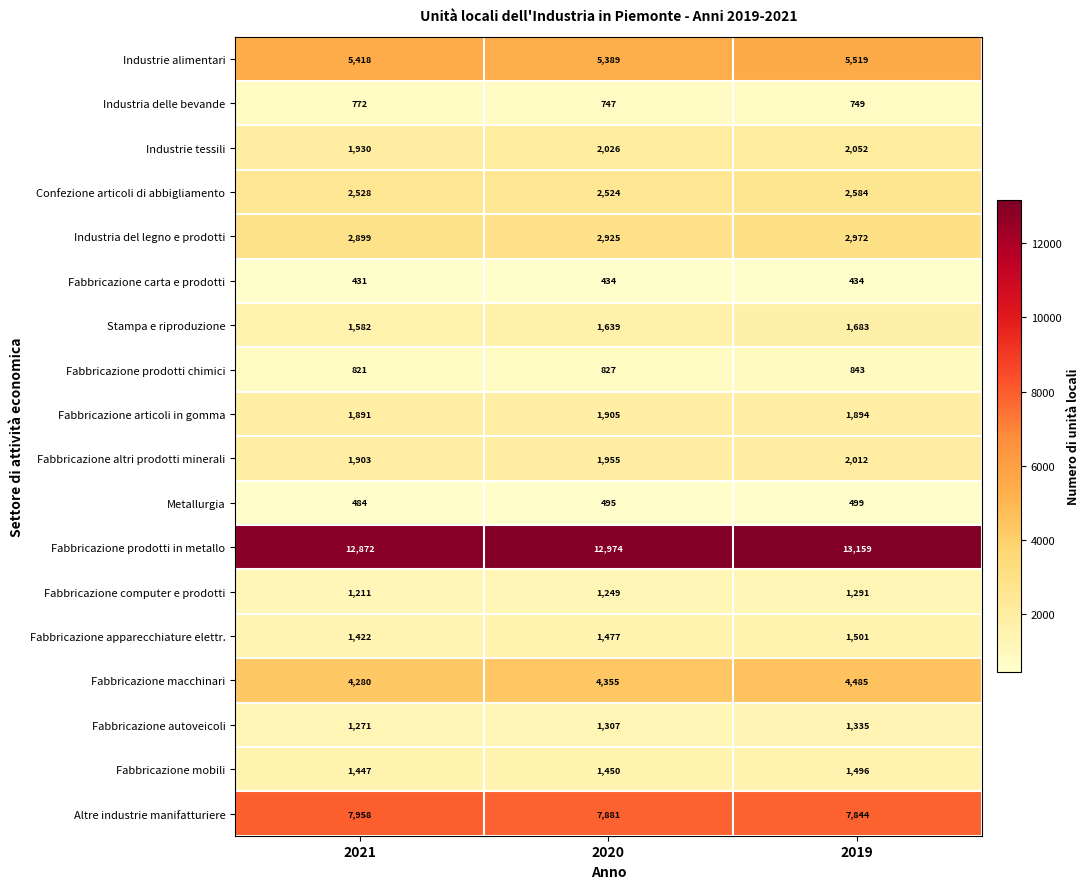

The value of Stampa e riproduzione at 2019 is 3025. True or false?

False